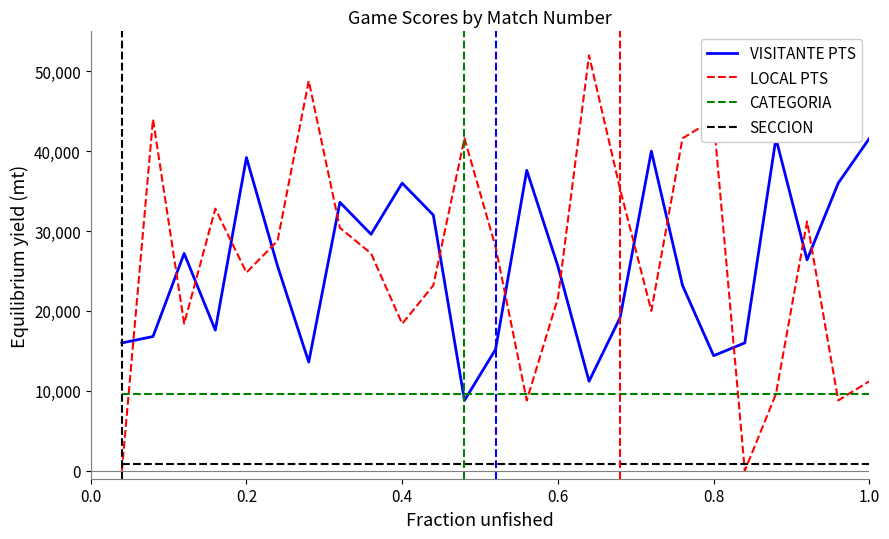

True or false: SECCION and CATEGORIA cross at least once.

False